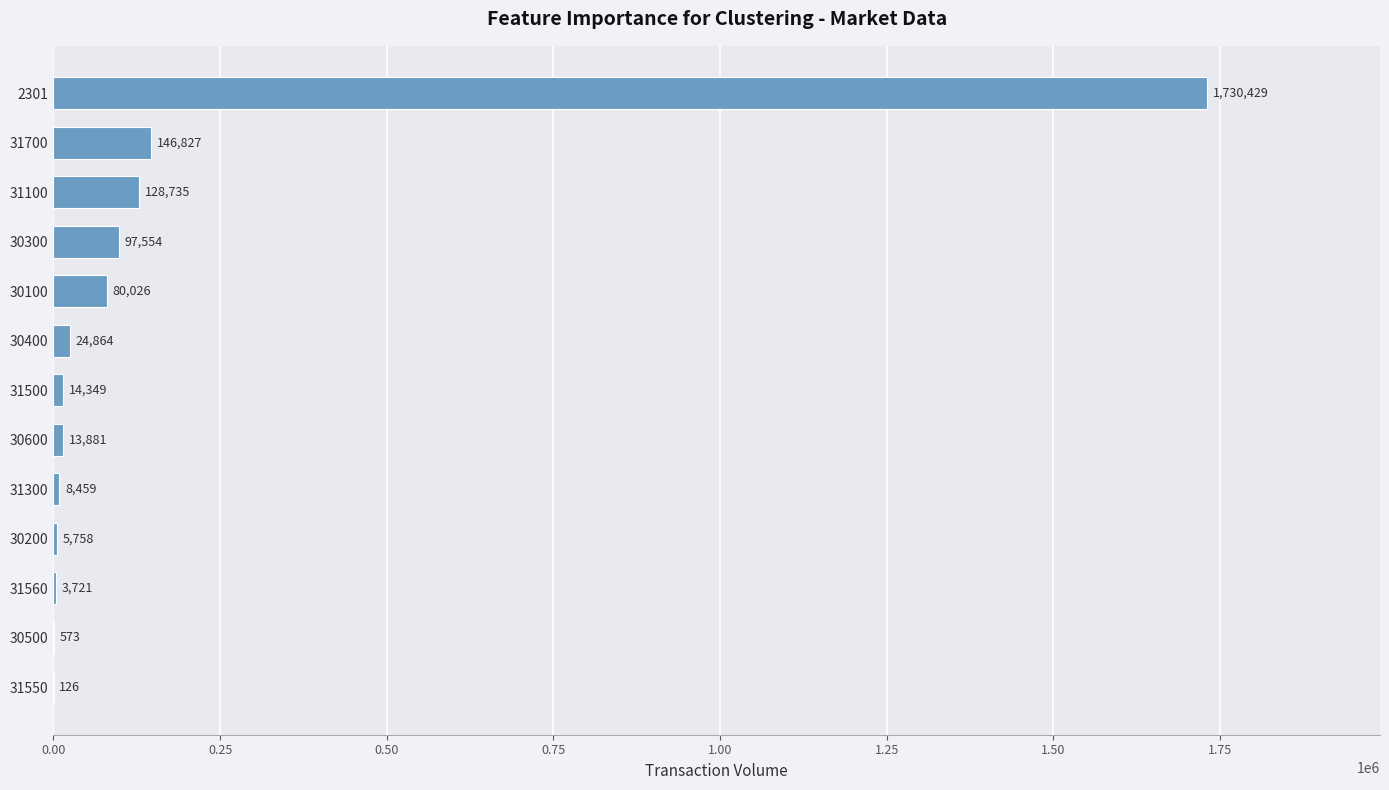

What is the sum of all values?

2255302